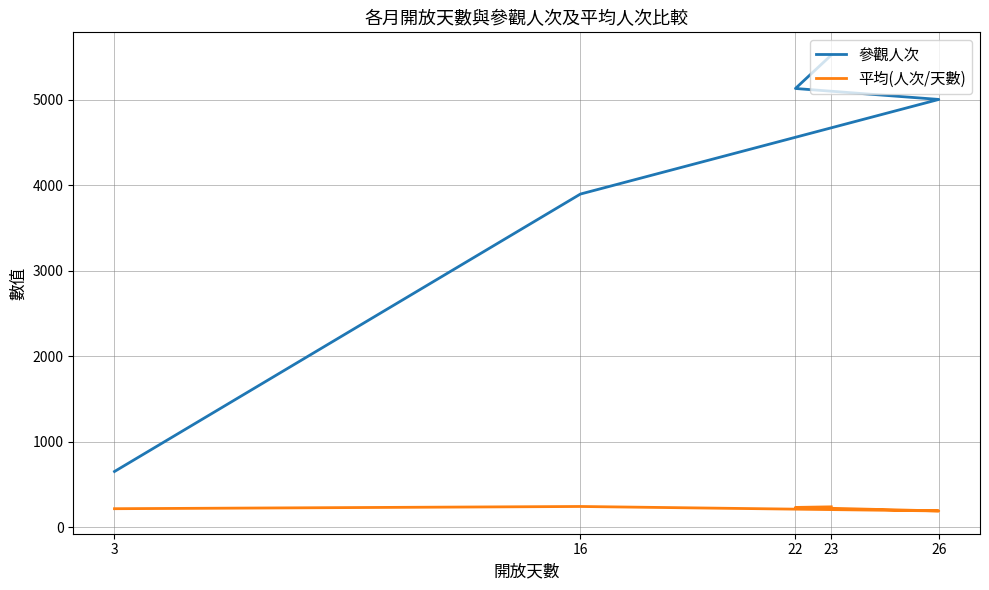

Where does the 平均(人次/天數) series first go above 233?

16